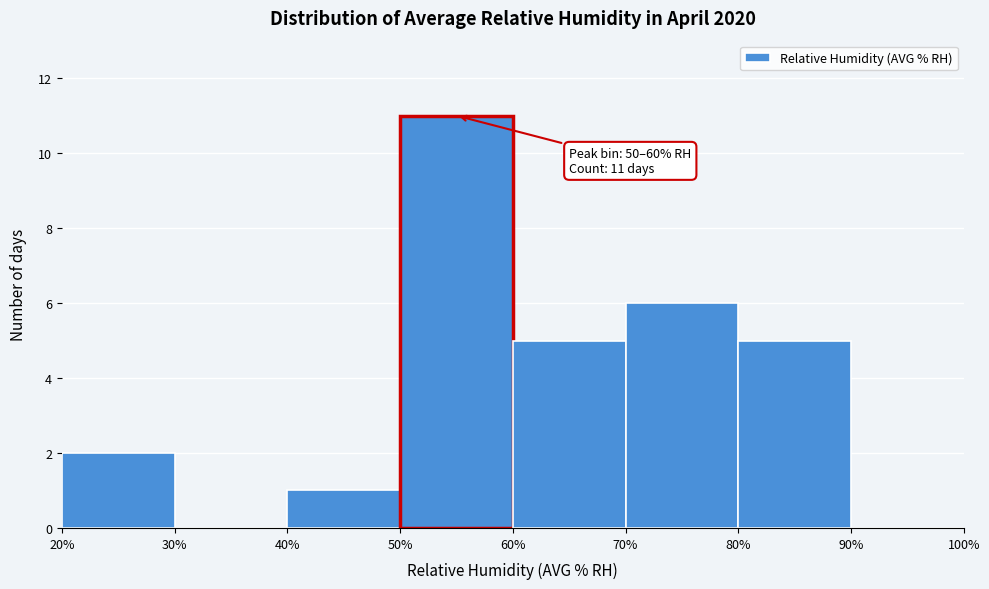

Which range on the x-axis has the tallest bar?

50% to 60%